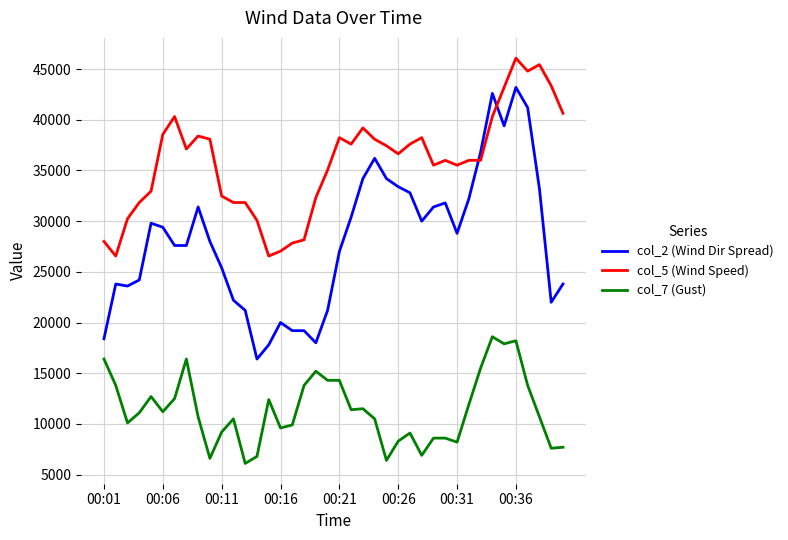

Which series has the largest total across all categories?

col_5 (Wind Speed)